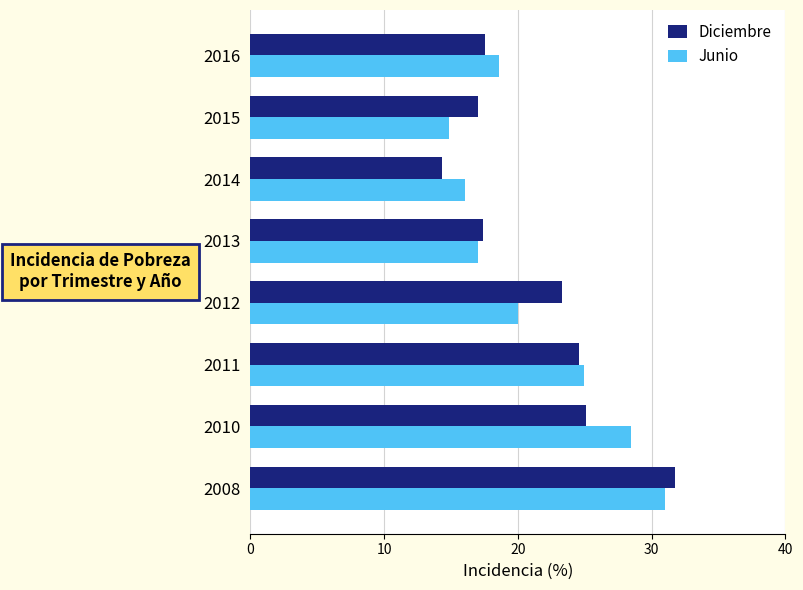

What is the sum of the Junio values at 2014 and 2012?

36.0